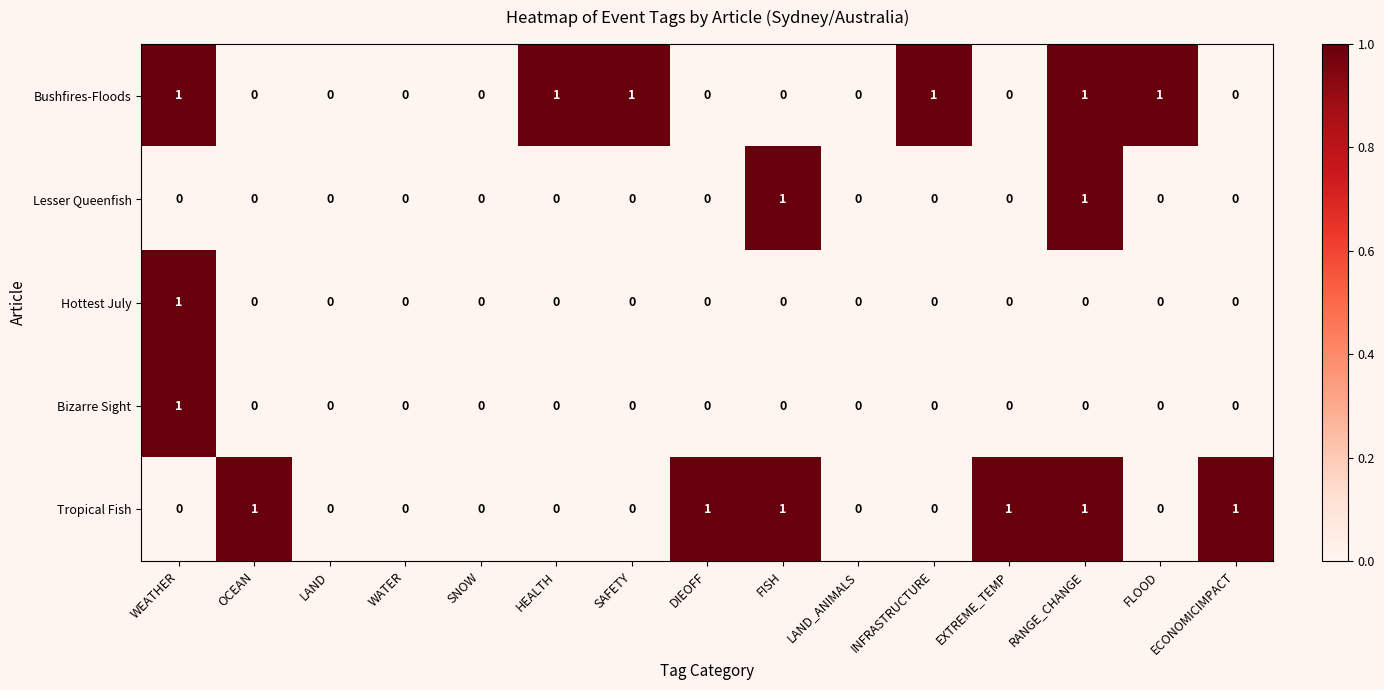

Which category has the highest value in the Bizarre Sight series?

WEATHER